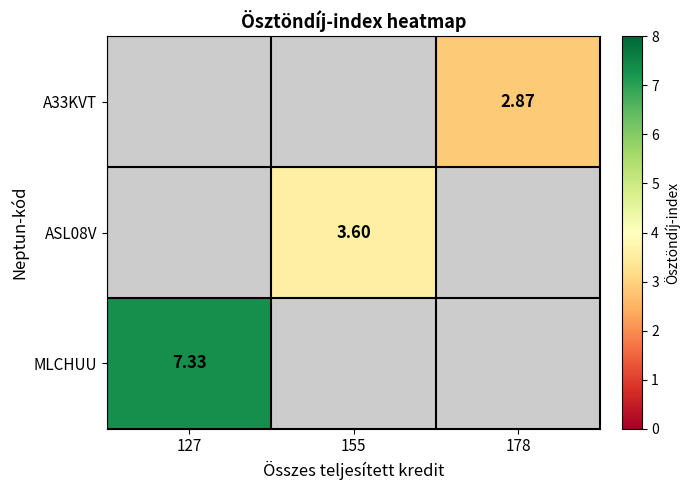

Is the value of A33KVT at 178 greater than the value of MLCHUU at 127?

No